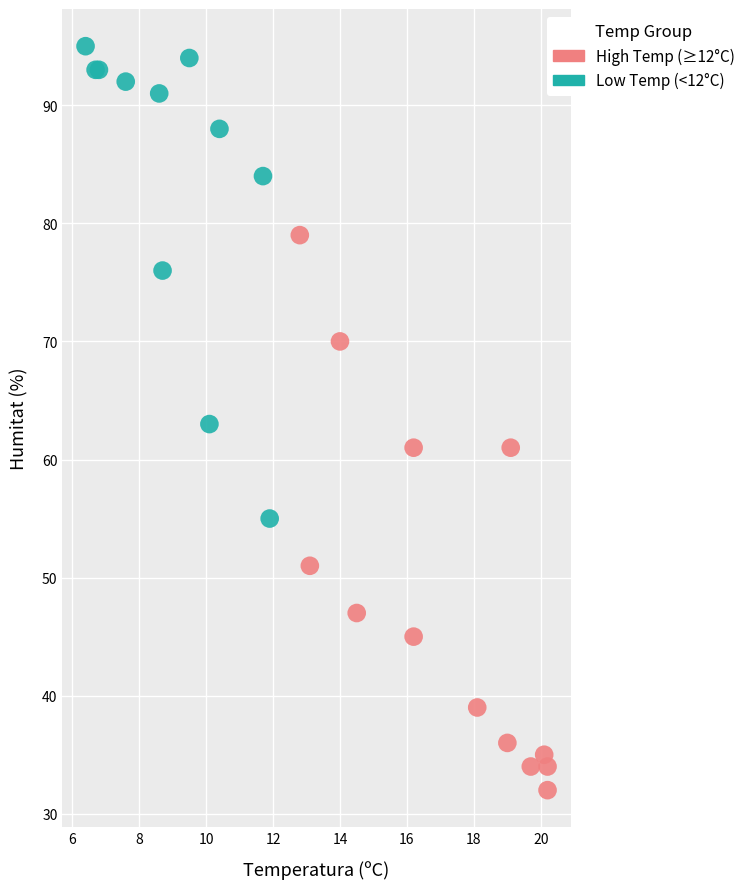

What are all the series names shown in the legend?

High Temp (≥12°C), Low Temp (<12°C)